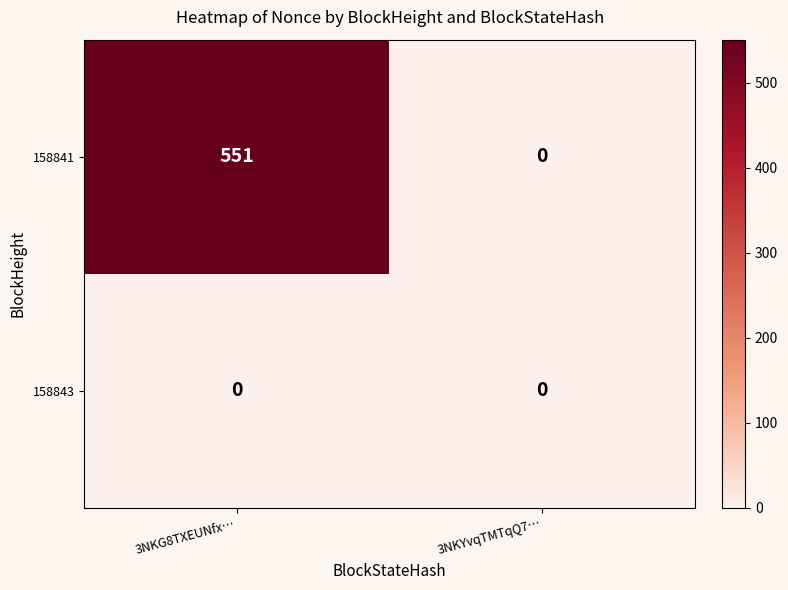

Reading left to right, what are all the values shown in this chart?

158841: 3NKG8TXEUNfx…=551	3NKYvqTMTqQ7…=0
158843: 3NKG8TXEUNfx…=0	3NKYvqTMTqQ7…=0